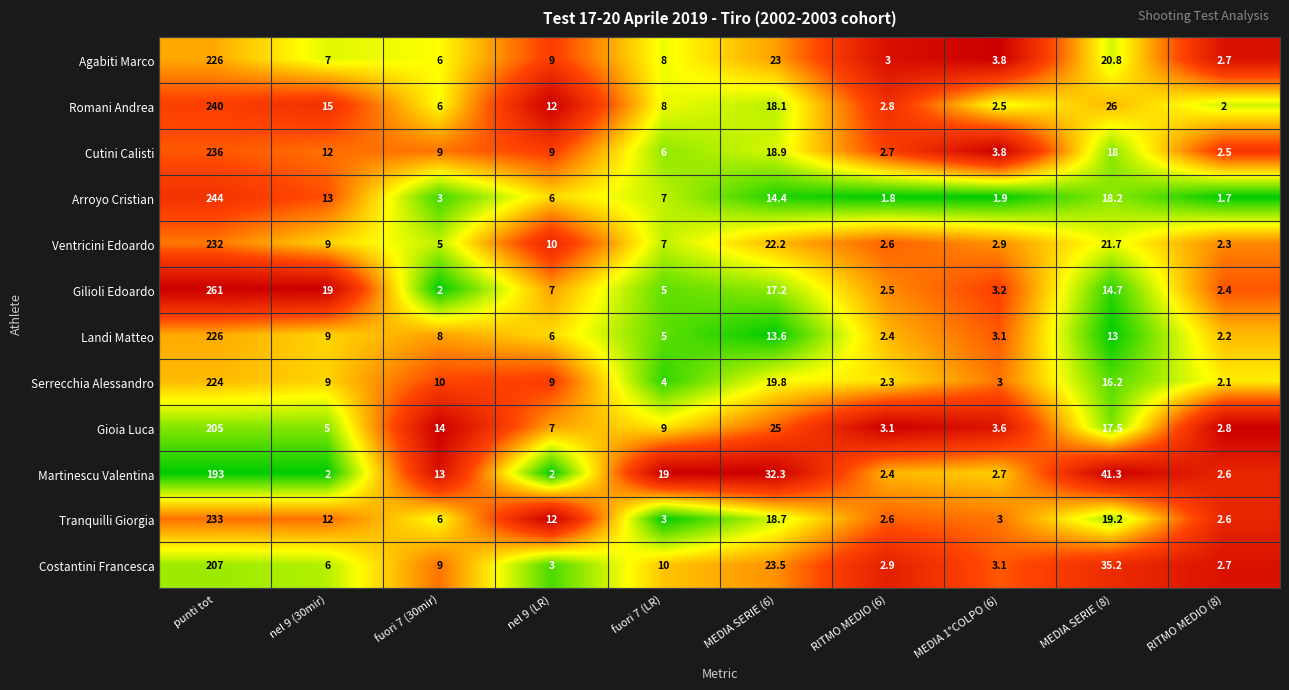

At which category is the sum across all series the highest?

punti tot